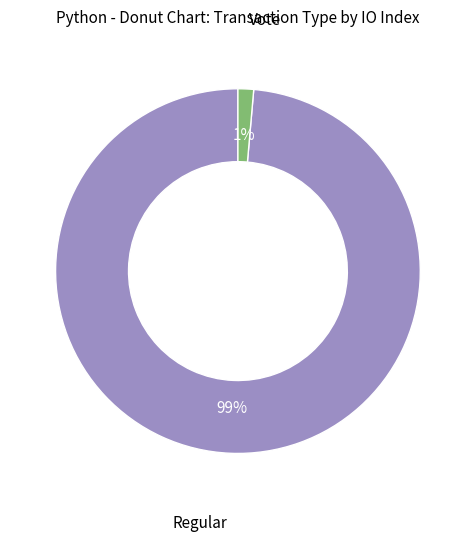

To the nearest percent, what percentage of the pie is Vote?

1%